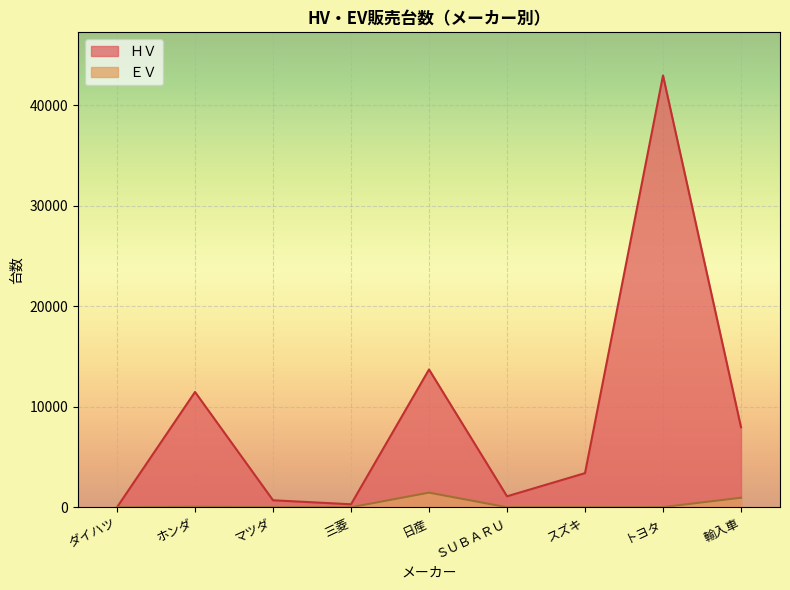

What is the total value across all series at 三菱?

295